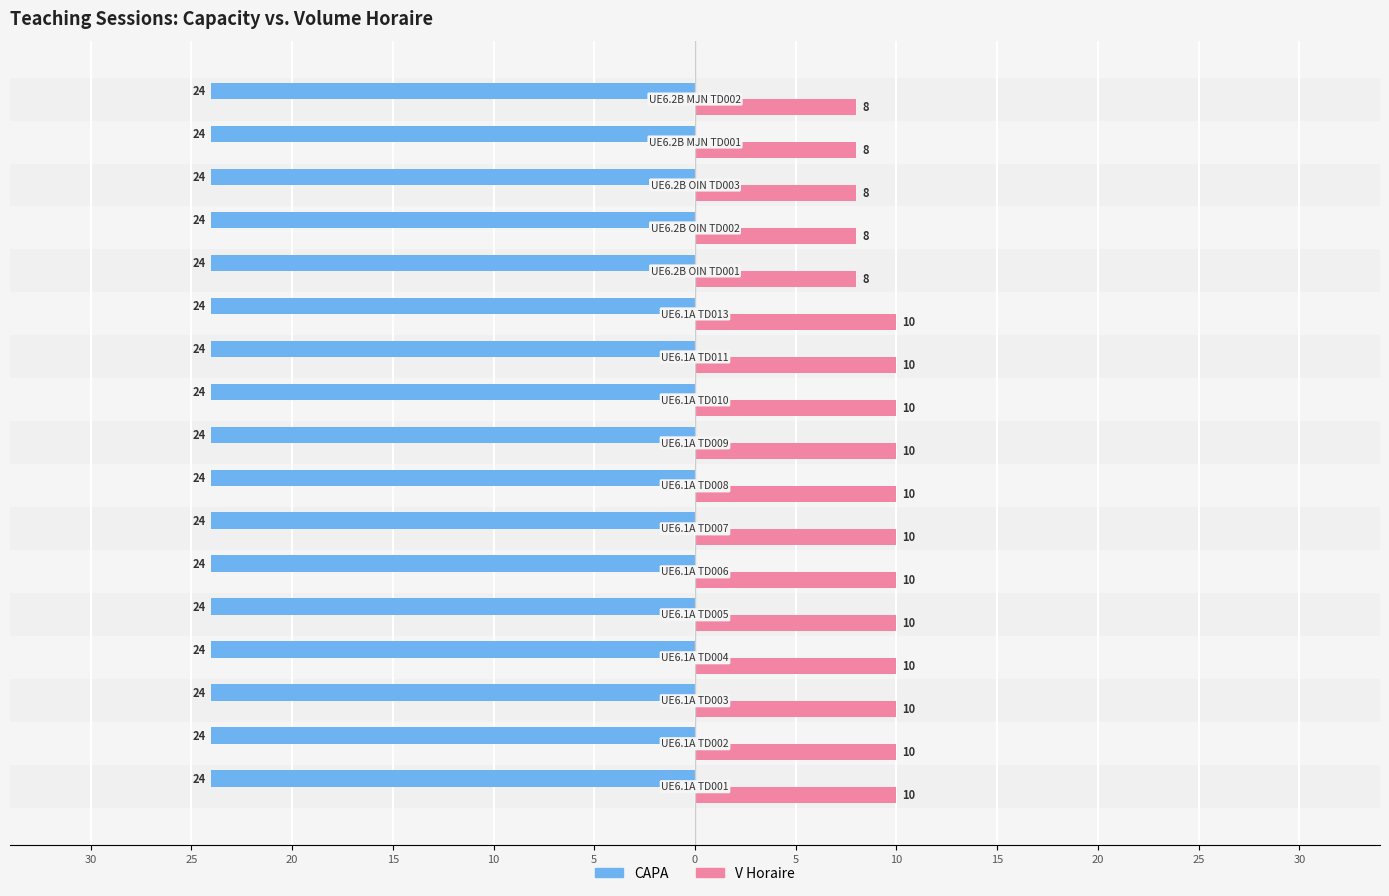

What are all the series names shown in the legend?

CAPA, V Horaire